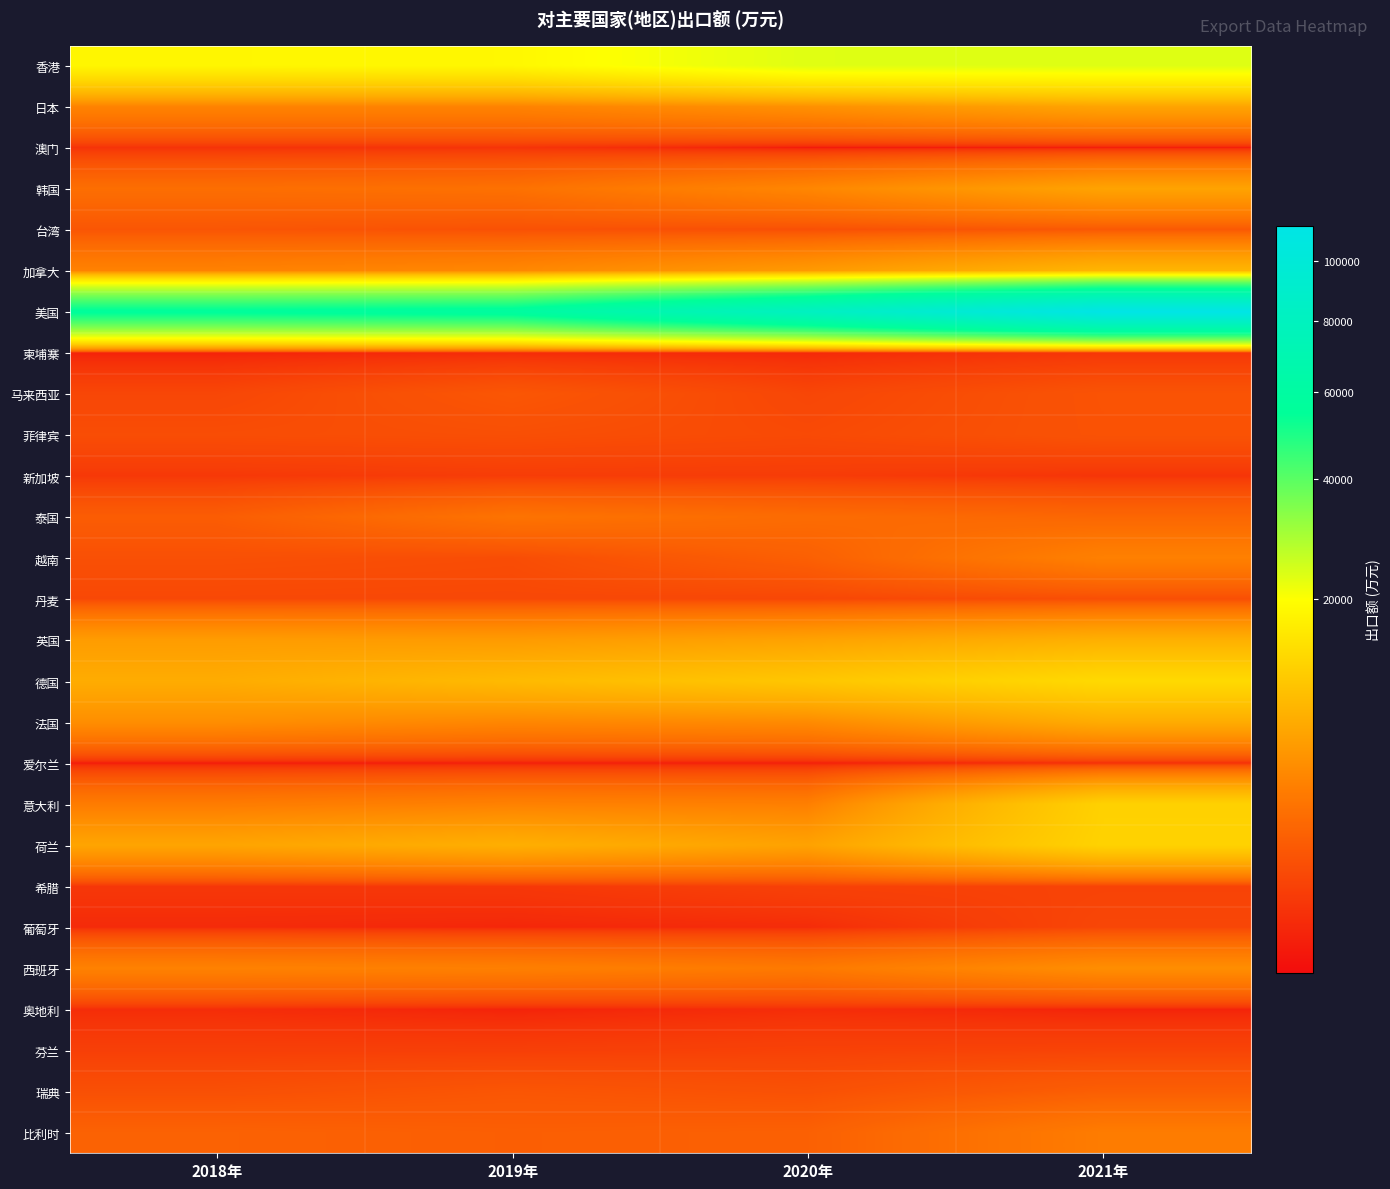

Reading left to right, list all the values displayed in this chart.

香港: 2018年=18357.0	2019年=18582.5	2020年=23142.8	2021年=23237.0
日本: 2018年=3848.0	2019年=3839.0	2020年=4923.2	2021年=6694.6
澳门: 2018年=250.0	2019年=271.0	2020年=28.8	2021年=41.7
韩国: 2018年=2394.0	2019年=2569.0	2020年=4082.0	2021年=6584.5
台湾: 2018年=1166.0	2019年=1014.0	2020年=964.6	2021年=1297.0
加拿大: 2018年=3780.0	2019年=4208.0	2020年=5720.0	2021年=8594.0
美国: 2018年=56499.0	2019年=58997.0	2020年=81925.7	2021年=112436.0
柬埔寨: 2018年=84.0	2019年=161.0	2020年=134.0	2021年=318.0
马来西亚: 2018年=669.0	2019年=1212.0	2020年=664.0	2021年=1090.8
菲律宾: 2018年=873.0	2019年=929.0	2020年=783.0	2021年=1069.0
新加坡: 2018年=350.0	2019年=433.0	2020年=416.0	2021年=288.8
泰国: 2018年=1484.0	2019年=2697.0	2020年=2231.0	2021年=1952.0
越南: 2018年=961.0	2019年=859.0	2020年=1609.0	2021年=3638.0
丹麦: 2018年=734.0	2019年=726.0	2020年=678.0	2021年=903.6
英国: 2018年=5942.0	2019年=5793.0	2020年=6502.0	2021年=7956.0
德国: 2018年=7532.0	2019年=9137.0	2020年=10738.8	2021年=13422.0
法国: 2018年=4705.0	2019年=4097.0	2020年=4429.0	2021年=7509.0
爱尔兰: 2018年=38.0	2019年=55.0	2020年=55.0	2021年=211.0
意大利: 2018年=3275.0	2019年=3708.0	2020年=3556.0	2021年=12219.9
荷兰: 2018年=6739.0	2019年=7829.0	2020年=6501.8	2021年=12410.6
希腊: 2018年=326.0	2019年=342.0	2020年=535.6	2021年=591.0
葡萄牙: 2018年=156.0	2019年=118.0	2020年=169.9	2021年=665.0
西班牙: 2018年=3738.0	2019年=3566.0	2020年=3141.0	2021年=4679.0
奥地利: 2018年=184.0	2019年=92.0	2020年=189.9	2021年=95.8
芬兰: 2018年=492.0	2019年=487.0	2020年=552.0	2021年=602.5
瑞典: 2018年=950.0	2019年=1188.0	2020年=999.0	2021年=1553.0
比利时: 2018年=1707.0	2019年=1559.0	2020年=1643.0	2021年=3301.0